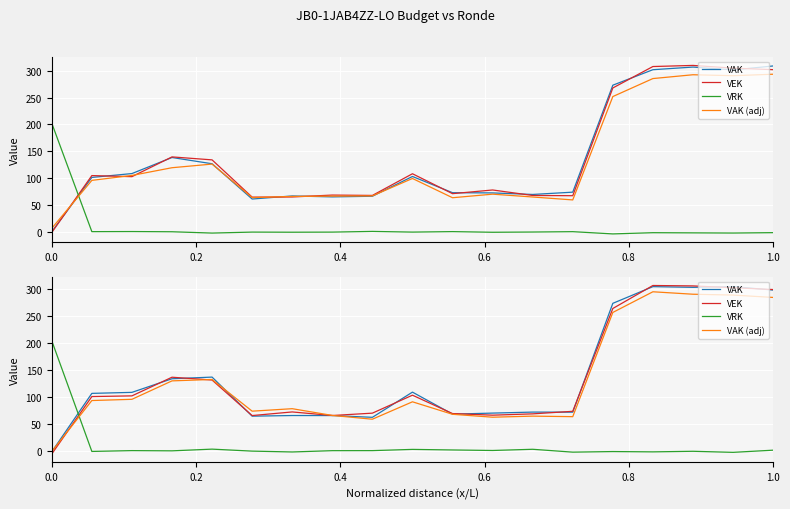

Between which two adjacent categories do VAK (adj) and VEK first intersect?

0.0 and 0.2